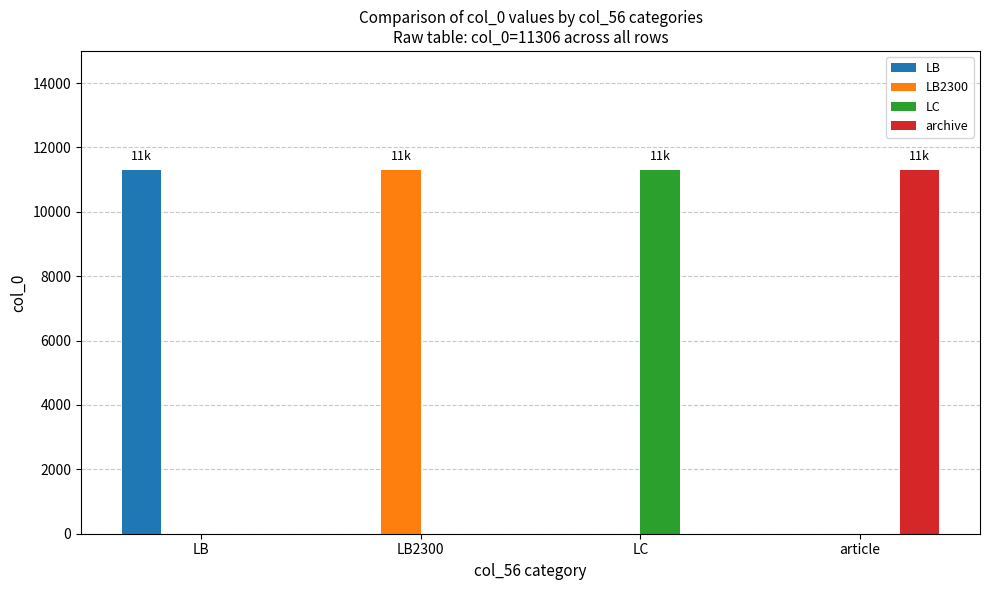

Count the number of categories in the chart.

4